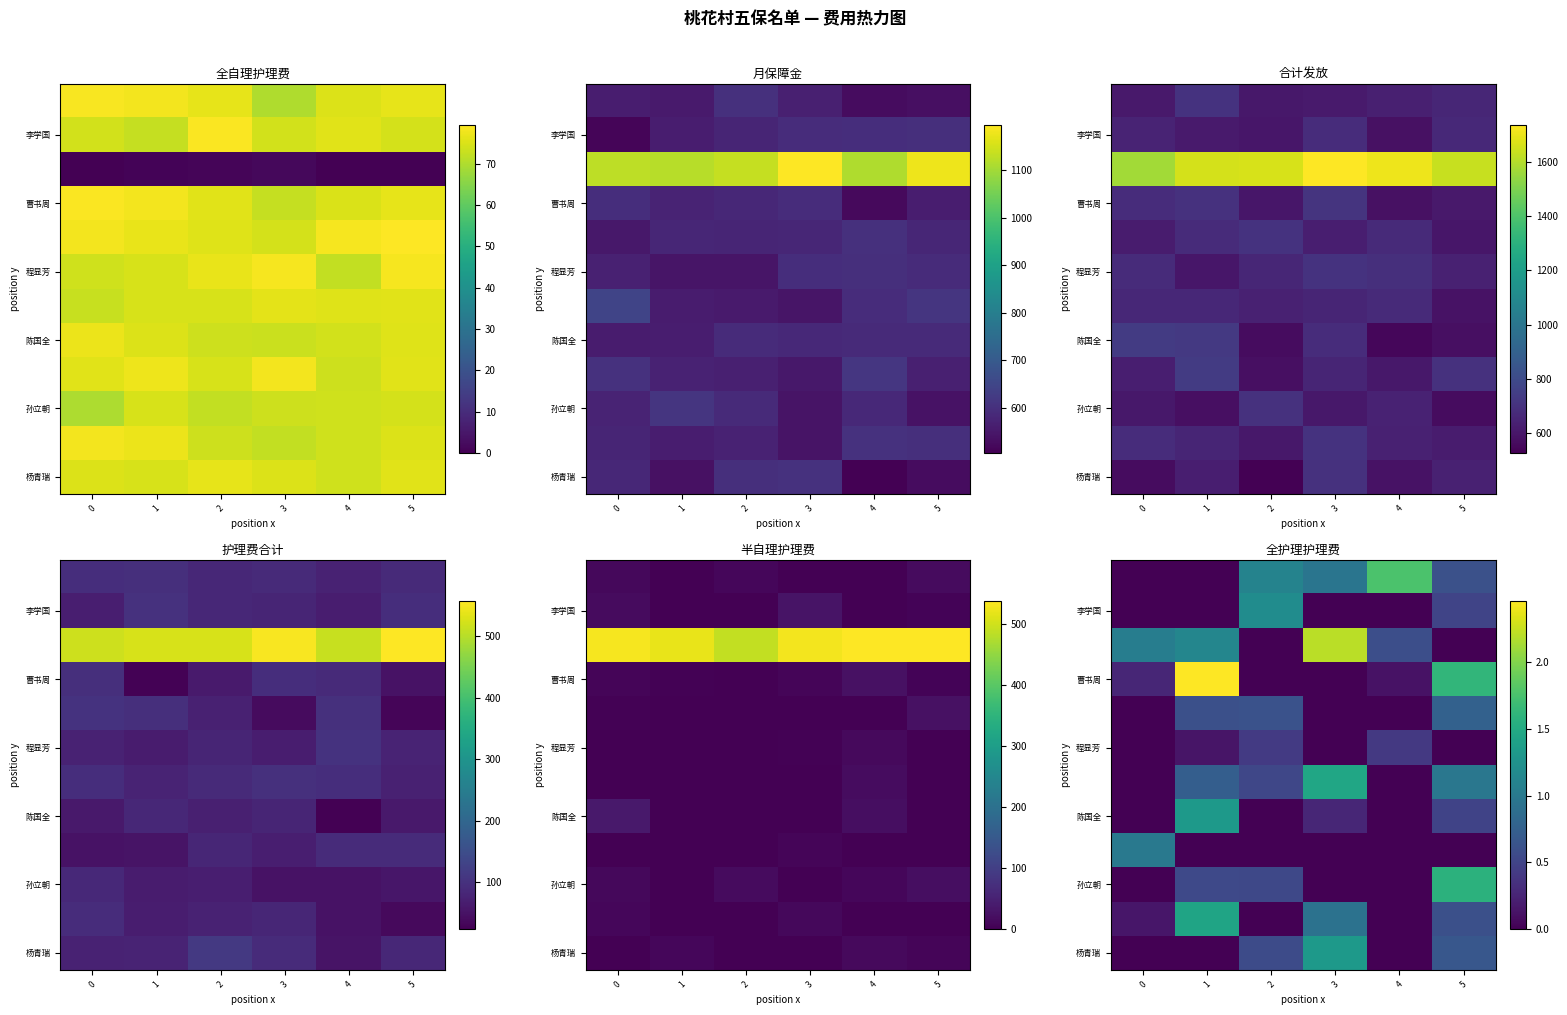

At how many categories does at least one series exceed 1?

6